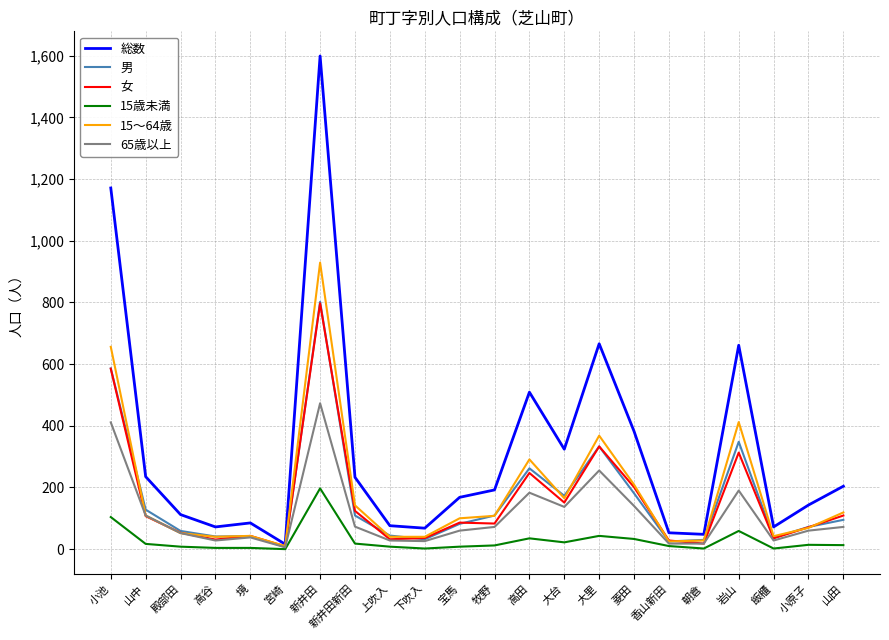

The value of 65歳以上 at 境 is 38. True or false?

True